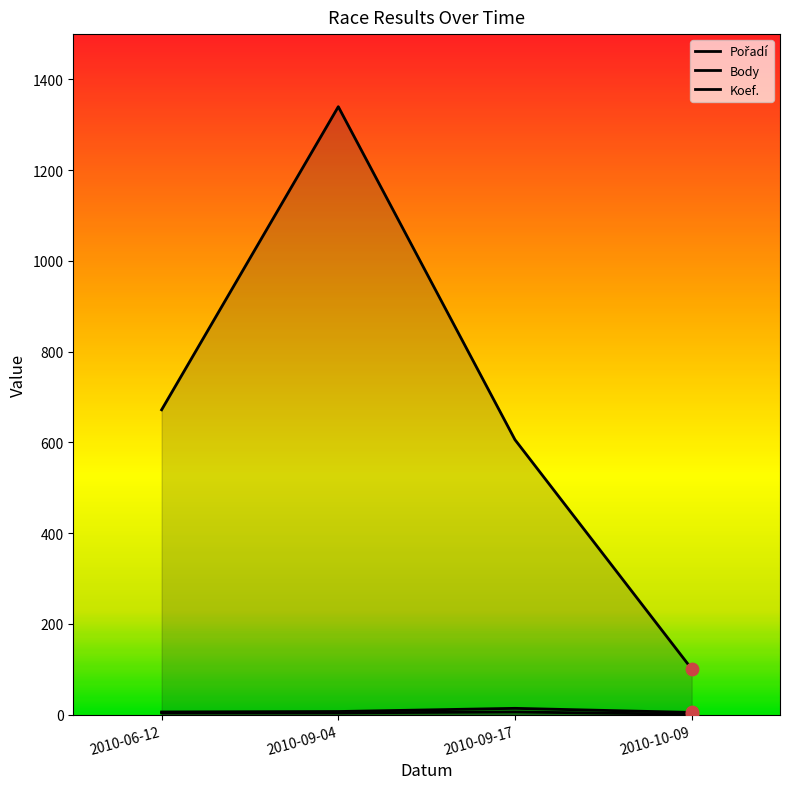

Is the value of Body at 2010-09-04 greater than the value of Pořadí at 2010-09-17?

Yes